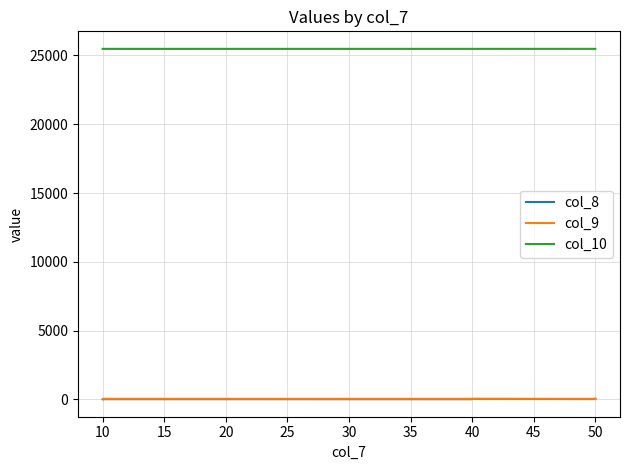

What is the difference between the maximum and minimum values in the col_10 series?

2